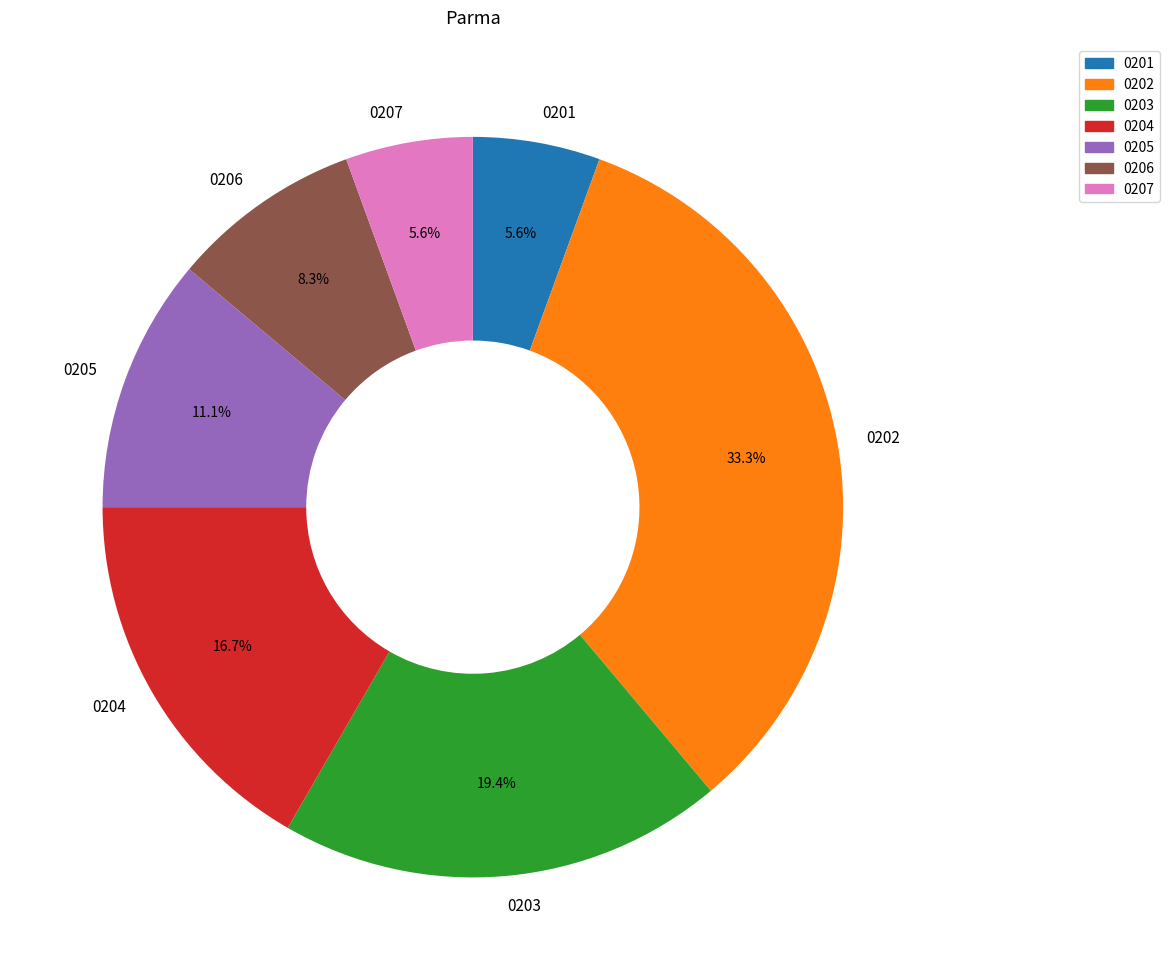

Between 0202 and 0203, which is larger?

0202